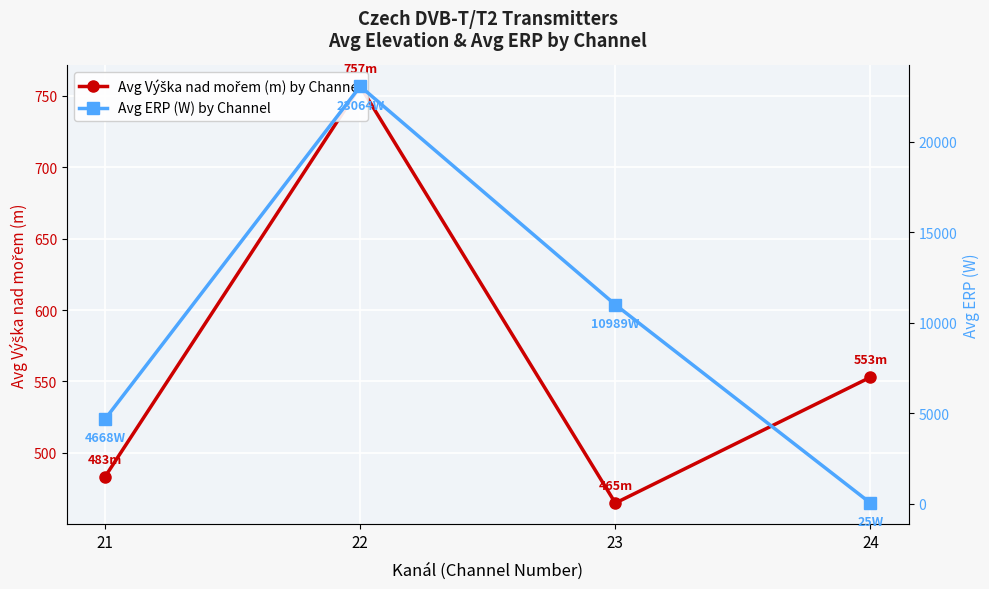

What is the spread (max minus min) of values at 24?

528.0